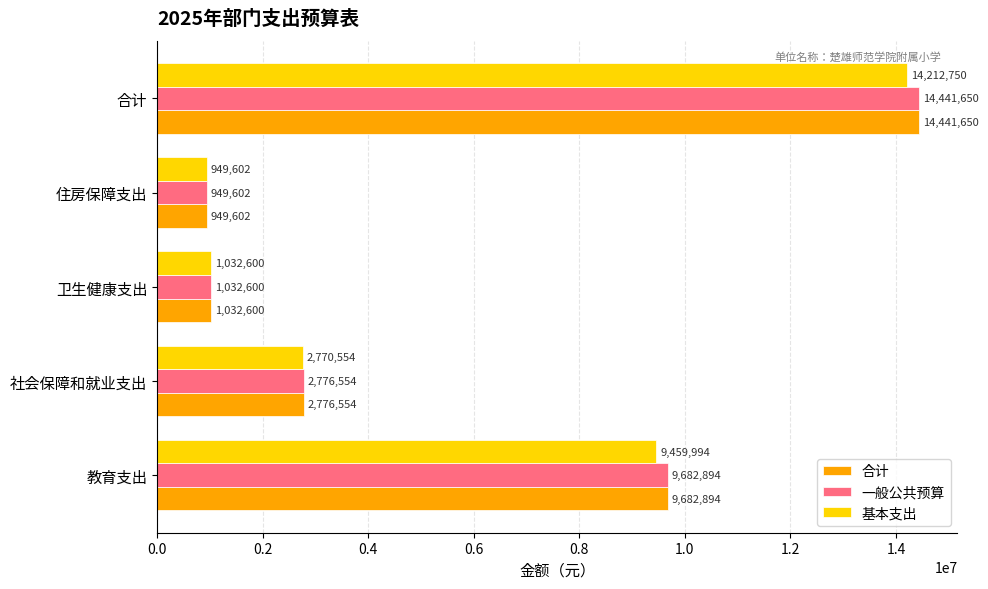

What is the difference between the maximum and minimum values in the 一般公共预算 series?

13492048.0